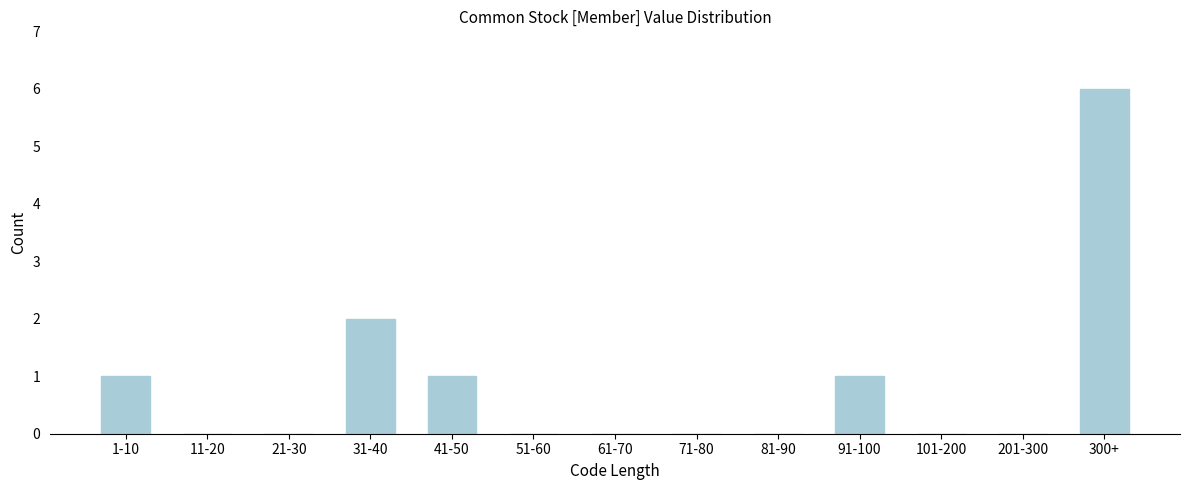

Reading left to right, what are all the values shown in this chart?

1-10=1	11-20=0	21-30=0	31-40=2	41-50=1	51-60=0	61-70=0	71-80=0	81-90=0	91-100=1	101-200=0	201-300=0	300+=6